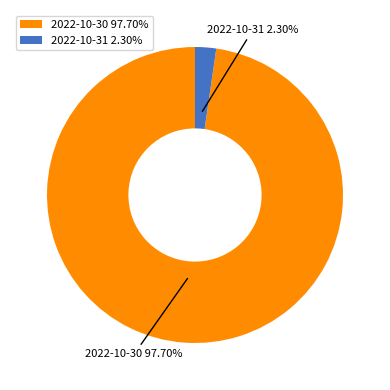

Which category accounts for the majority?

2022-10-30